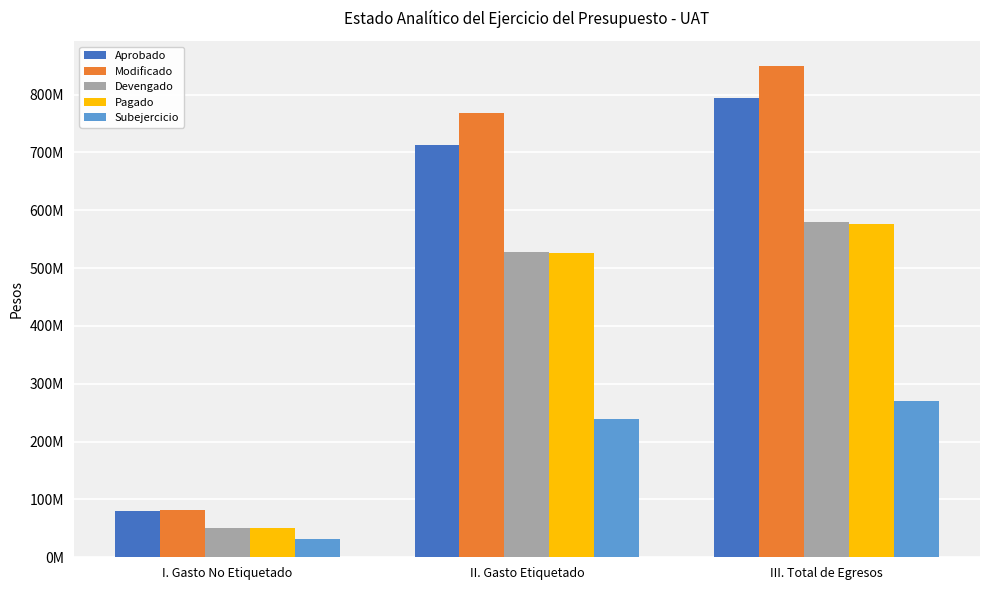

What are all the series names shown in the legend?

Aprobado, Modificado, Devengado, Pagado, Subejercicio